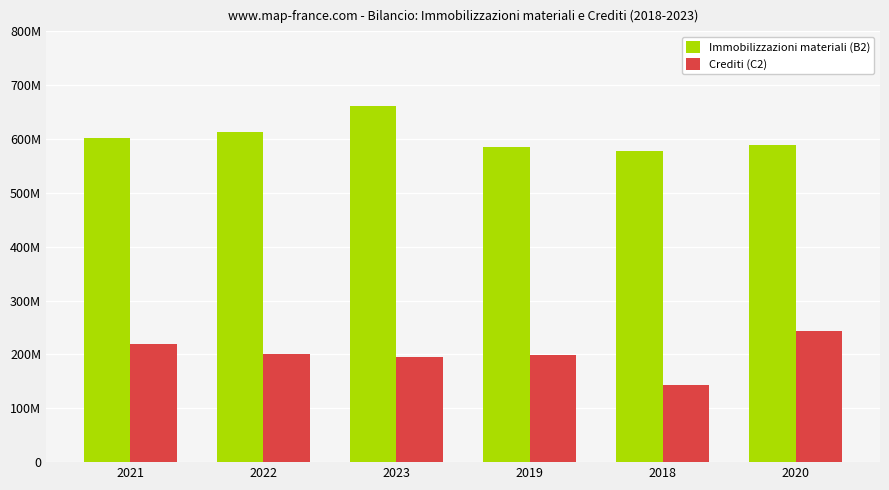

Which has a higher value, 2022 or 2021?

2022